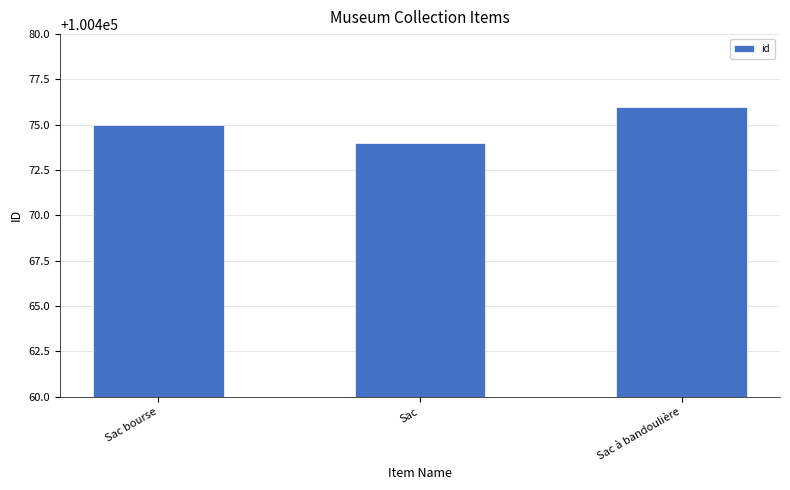

What value does the data have at Sac?

100474